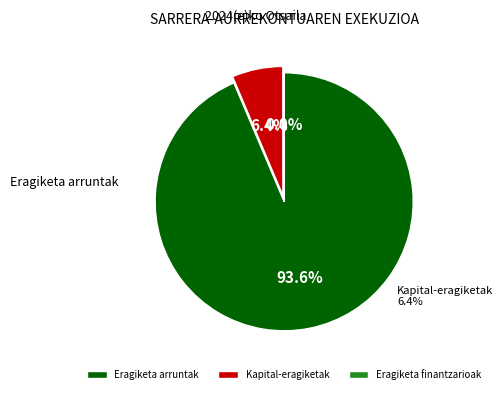

Which category has the biggest portion of the pie?

Eragiketa arruntak